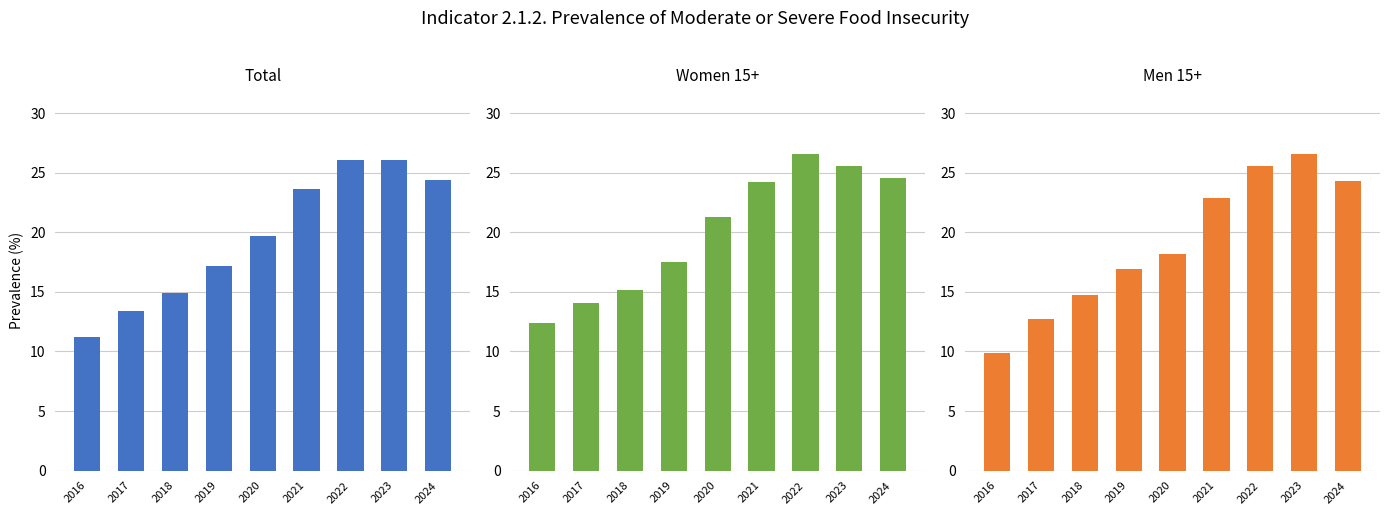

The value of women 15+ at 2017 is 6.2. True or false?

False